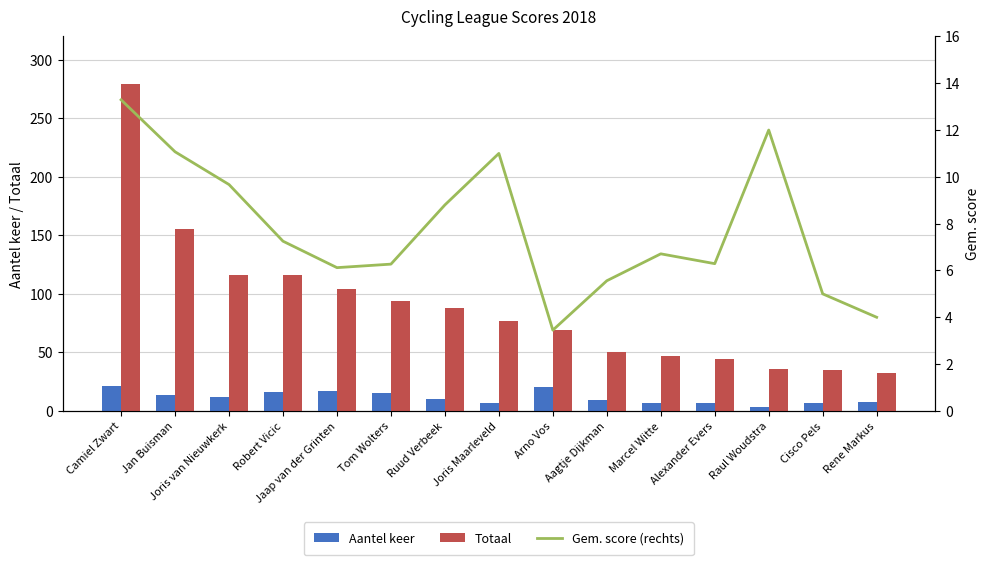

Which category has the highest value in the Totaal series?

Camiel Zwart